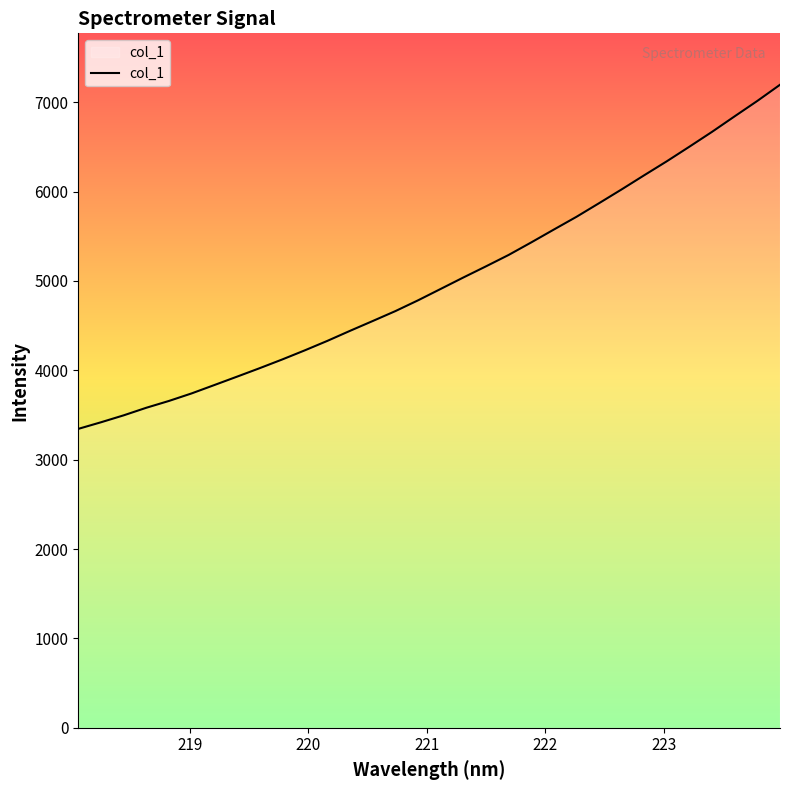

What is the maximum value shown in the chart?

7194.3